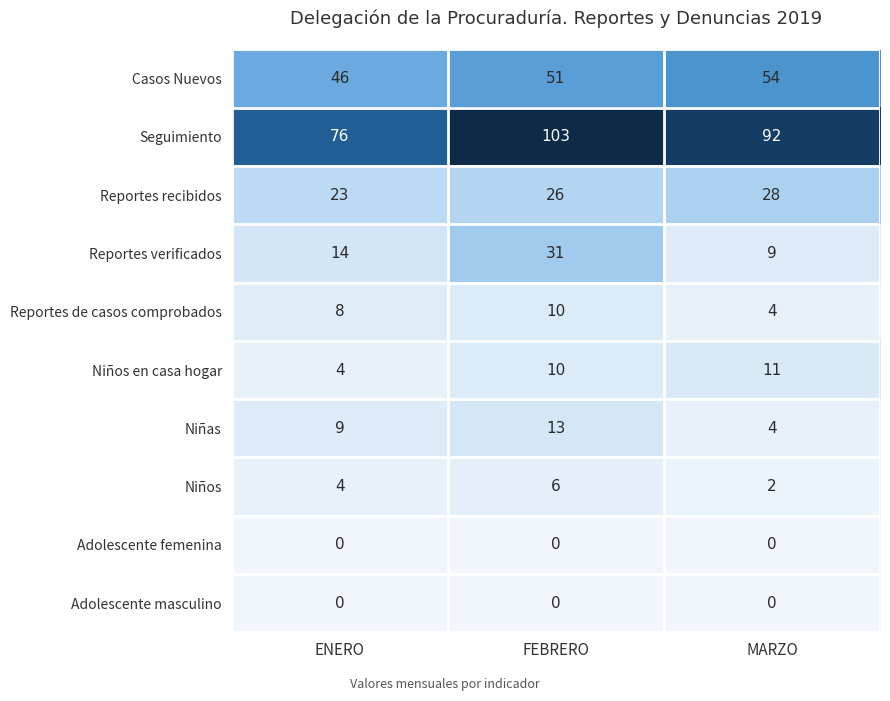

What is the difference between the highest and lowest values at MARZO?

92